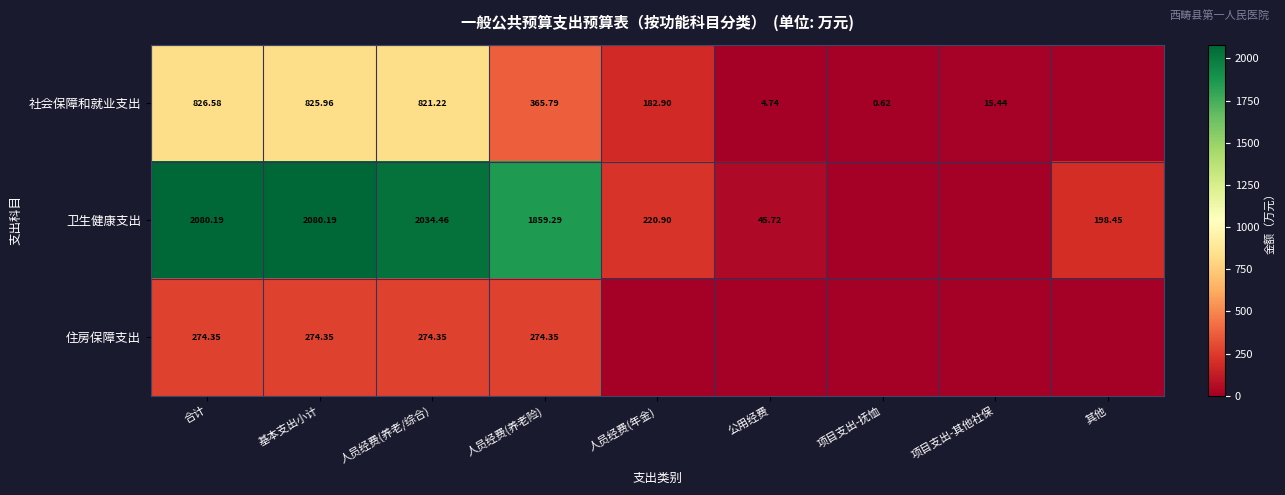

Rank the series at 合计 from lowest to highest value.

住房保障支出, 社会保障和就业支出, 卫生健康支出